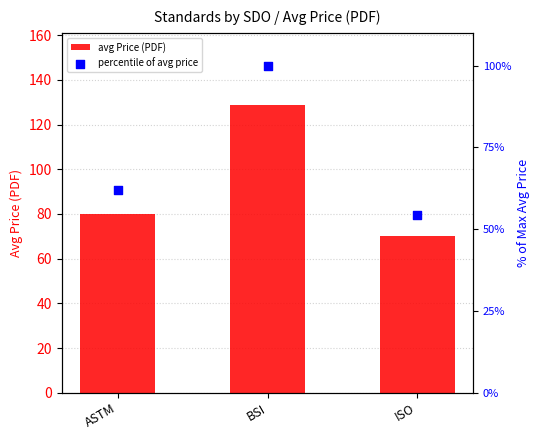

What is the total value across all series at BSI?

228.8